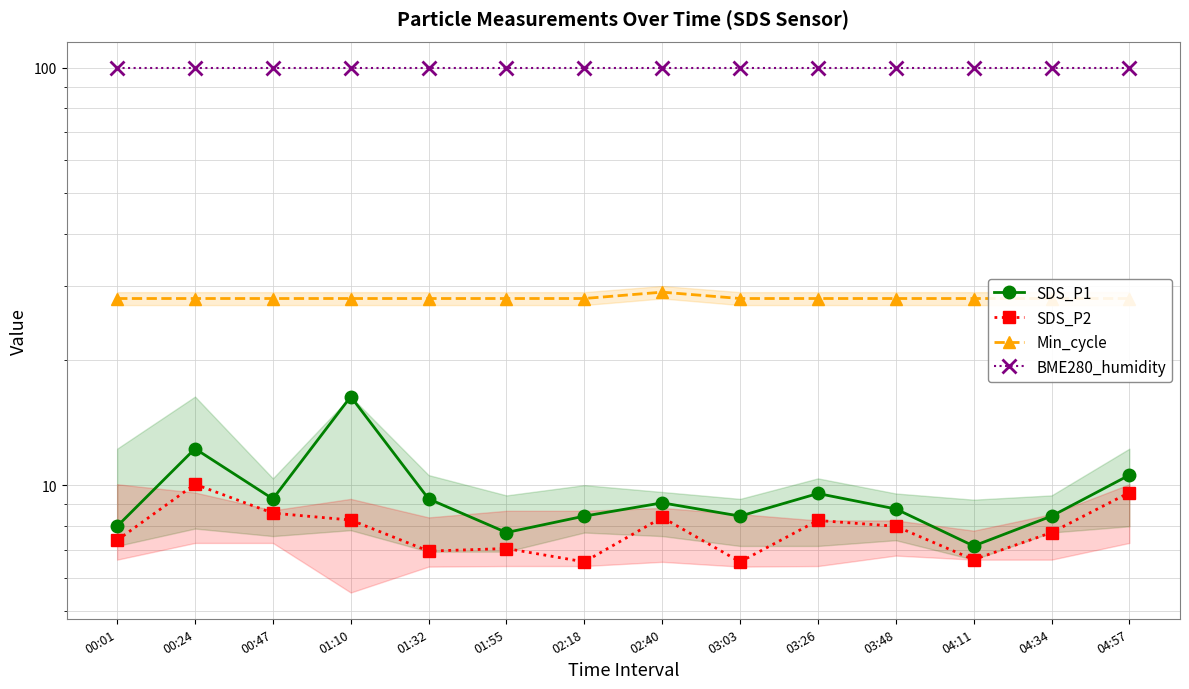

True or false: SDS_P2 and BME280_humidity intersect in this chart.

False